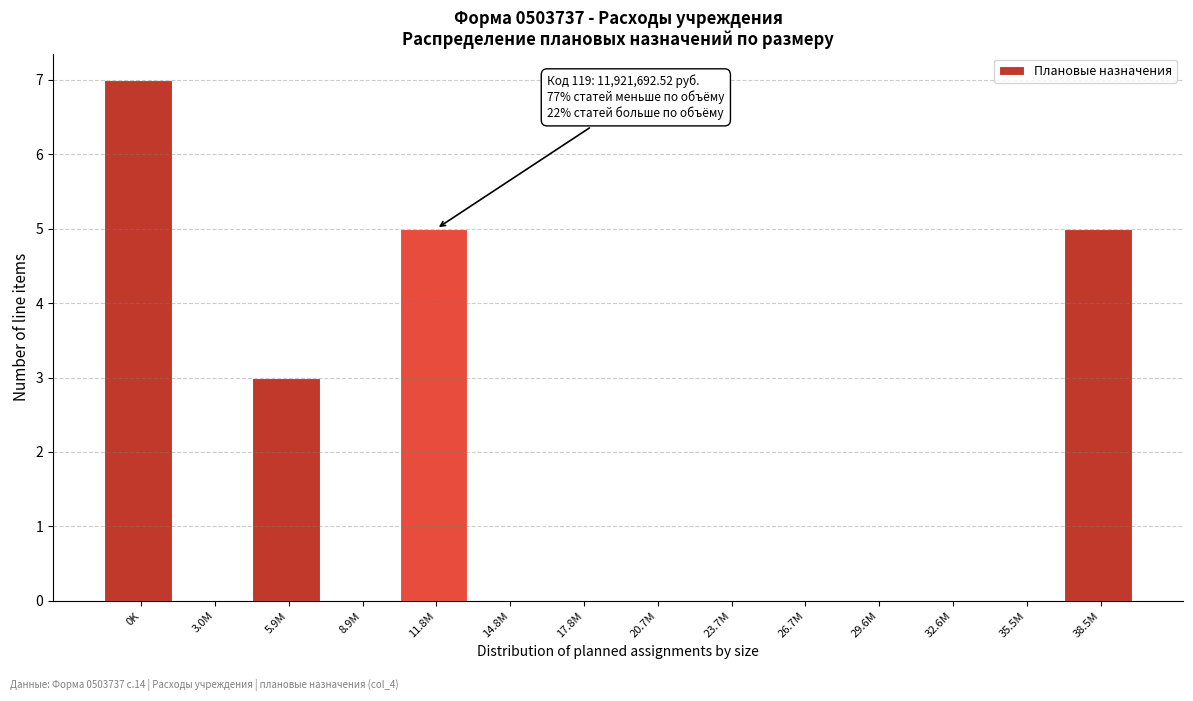

Reading left to right, extract all data points from this chart.

0K=7	3.0M=0	5.9M=3	8.9M=0	11.8M=5	14.8M=0	17.8M=0	20.7M=0	23.7M=0	26.7M=0	29.6M=0	32.6M=0	35.5M=0	38.5M=5